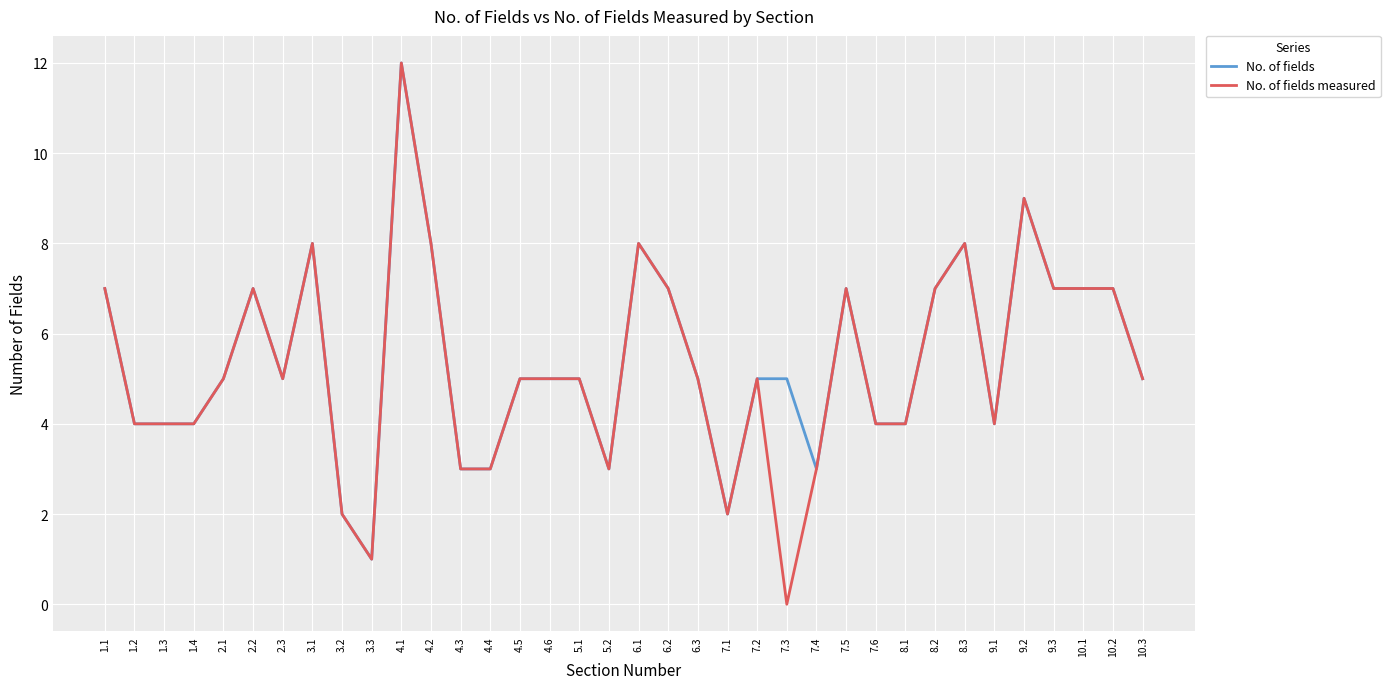

How many lines are shown in the chart?

2